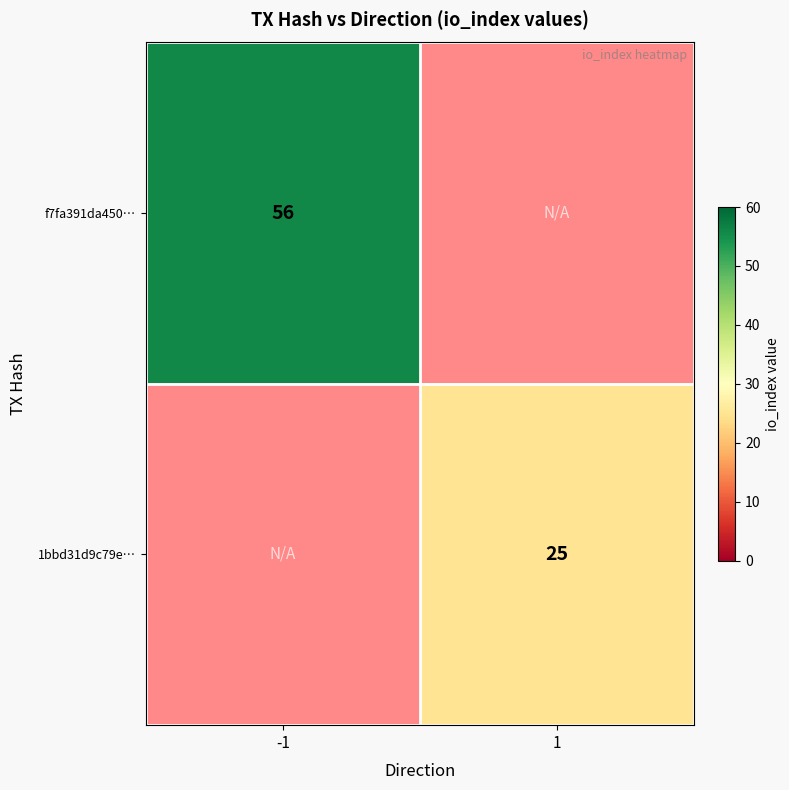

The value of 1bbd31d9c79e… at 1 is 8. True or false?

False